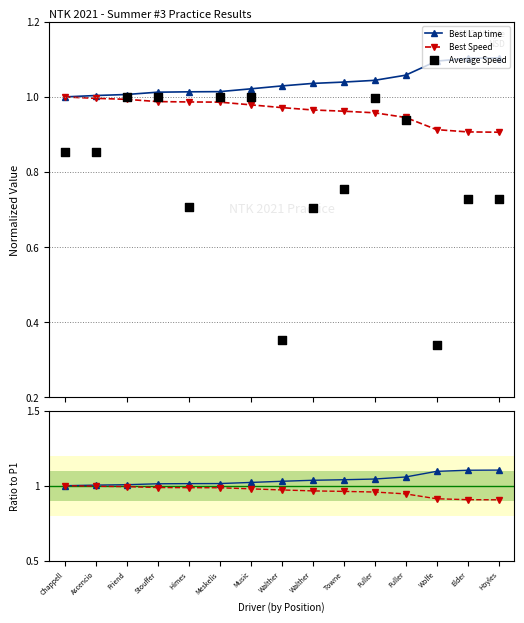

What is the total value across all series at Towne?

2.8